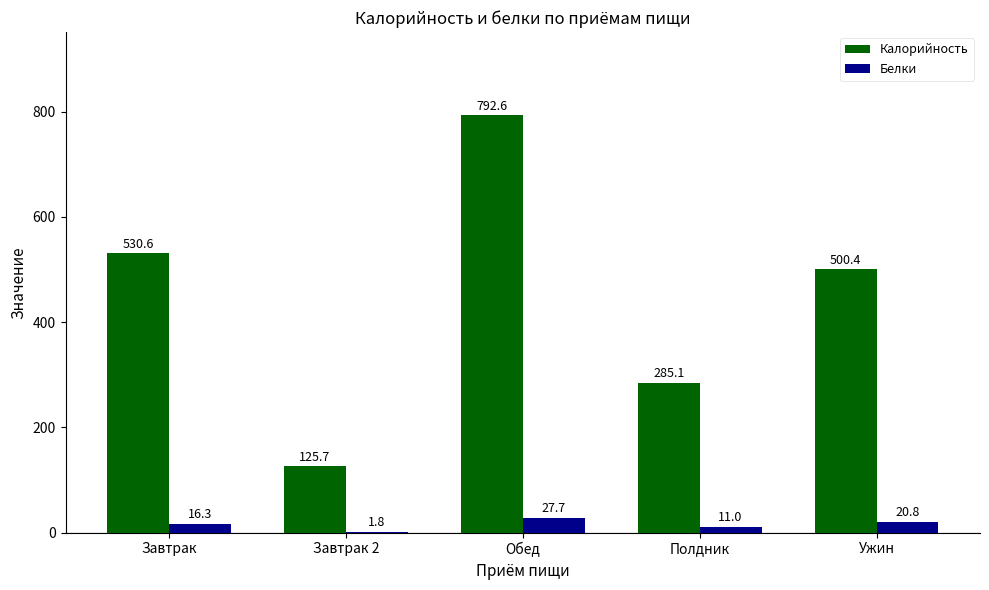

Which category has the highest value in the Белки series?

Обед